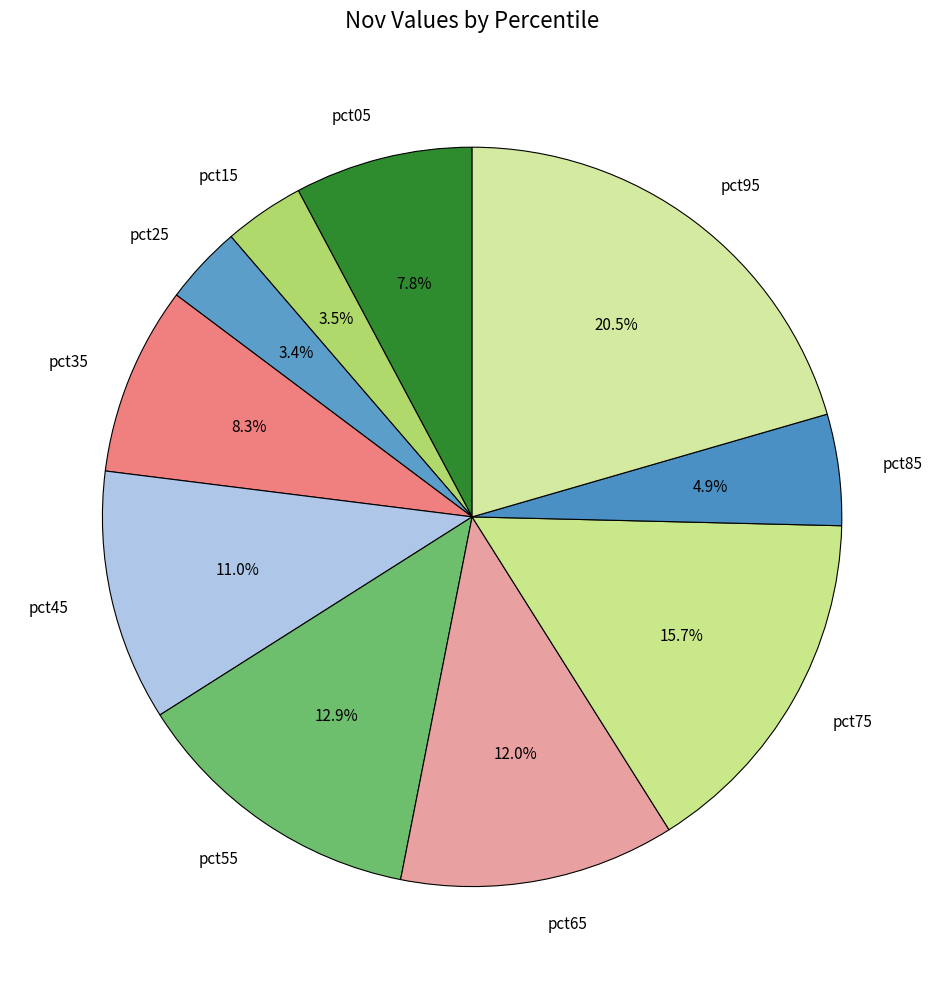

Is there any slice that represents more than half of the pie?

No